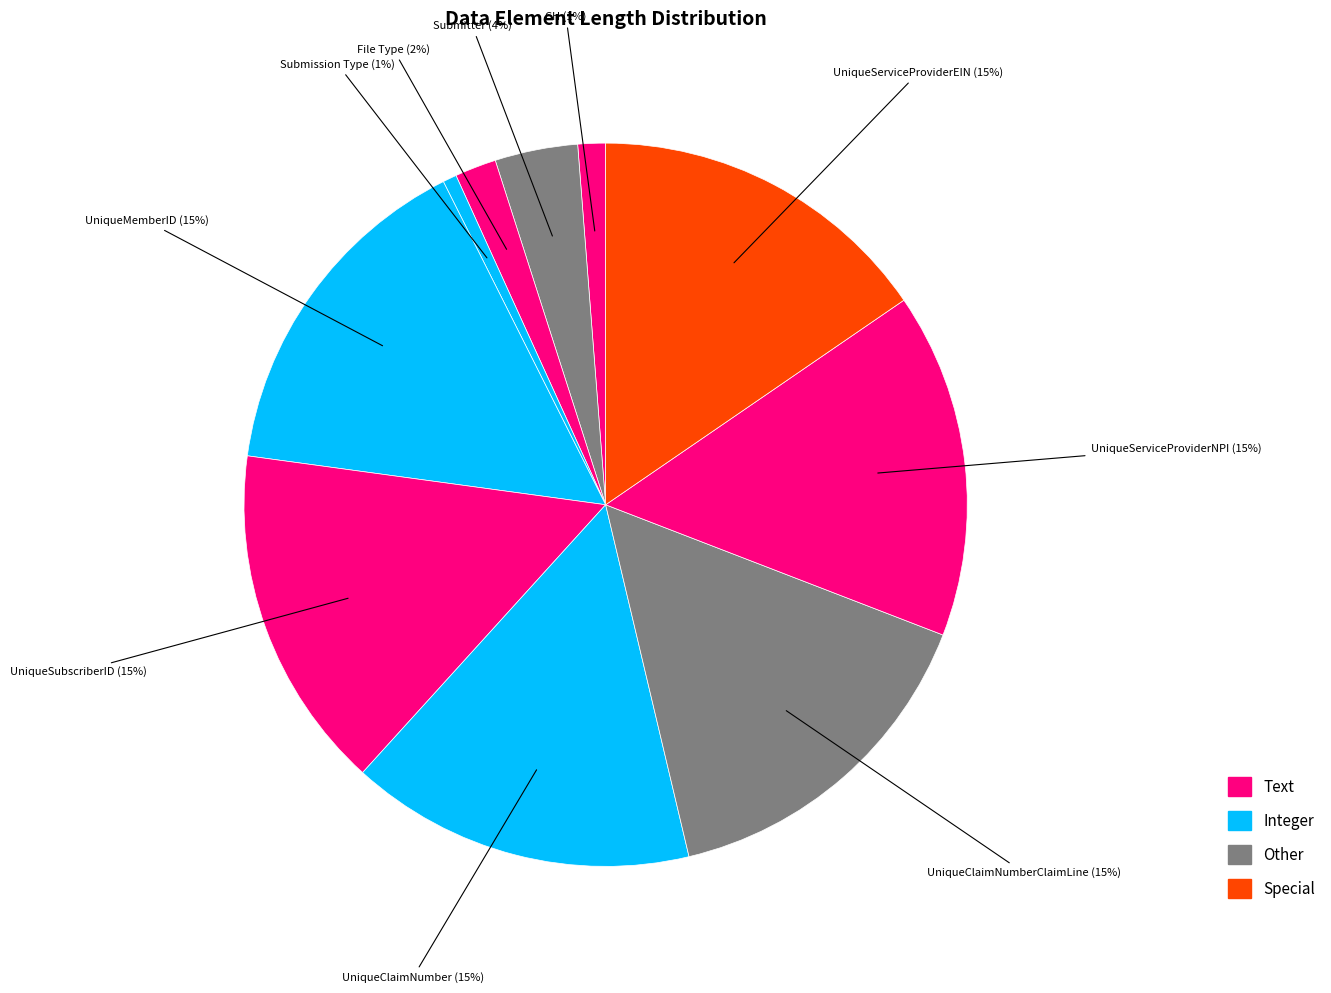

Is there a majority slice in this chart?

No